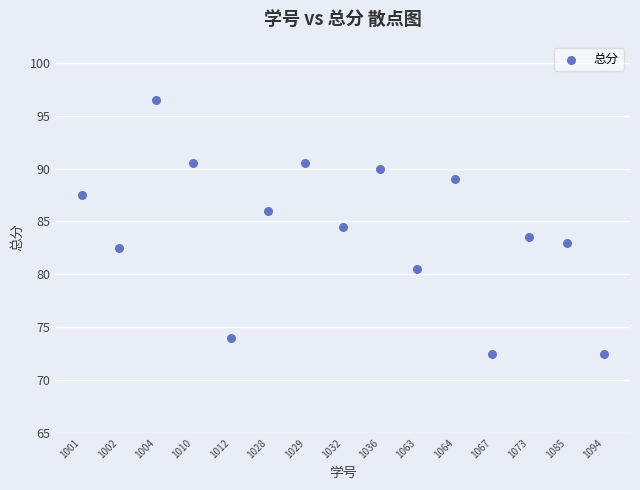

What is the range of Y values (max minus min)?

24.0